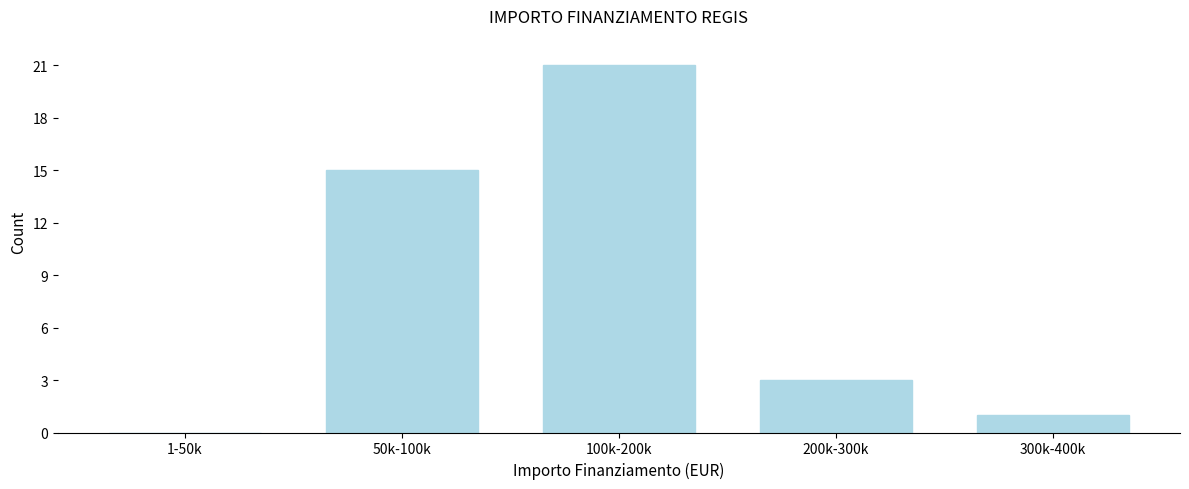

Reading left to right, transcribe all the data shown in this chart.

1-50k=0	50k-100k=15	100k-200k=21	200k-300k=3	300k-400k=1